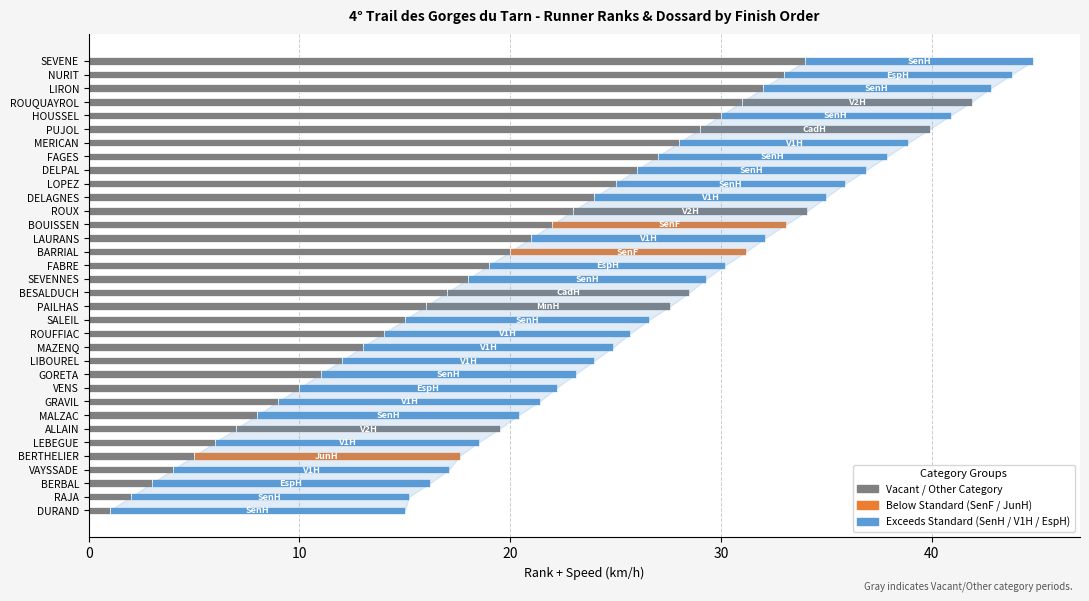

How many categories are shown in the chart?

34